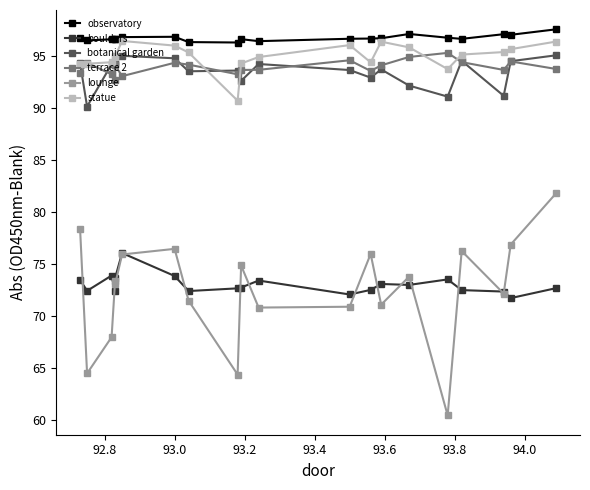

Reading left to right, what are all the values shown in this chart?

observatory: 96.8	96.5	96.6	96.6	96.6	96.8	96.8	96.3	96.3	96.6	96.4	96.7	96.7	96.7	97.1	96.8	96.6	97.1	97.0	97.6
boulders: 73.5	72.4	73.9	72.4	73.6	76.0	73.8	72.4	72.6	72.7	73.4	72.0	72.5	73.0	73.0	73.5	72.5	72.3	71.7	72.7
botanical garden: 94.3	90.1	94.2	94.2	94.4	95.0	94.8	93.5	93.6	92.6	94.2	93.6	92.9	93.7	92.1	91.1	94.5	91.2	94.5	95.1
terrace 2: 93.3	94.3	93.2	92.7	94.1	93.0	94.3	94.2	93.2	93.7	93.7	94.6	93.5	94.1	94.9	95.3	94.4	93.7	94.5	93.7
lounge: 78.3	64.4	67.9	73.4	73.0	75.9	76.4	71.4	64.3	74.8	70.8	70.9	75.9	71.1	73.8	60.4	76.2	72.1	76.8	81.8
statue: 94.2	94.2	94.4	95.0	94.9	96.4	96.0	95.3	90.7	94.3	94.9	96.0	94.4	96.4	95.8	93.7	95.1	95.4	95.7	96.4